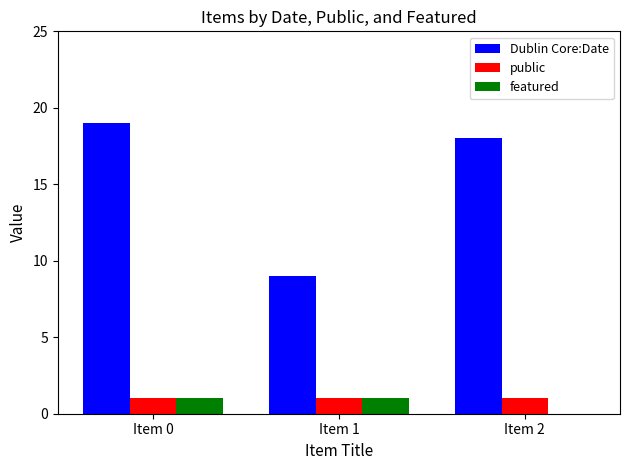

Which label corresponds to the largest value in the chart?

Item 0